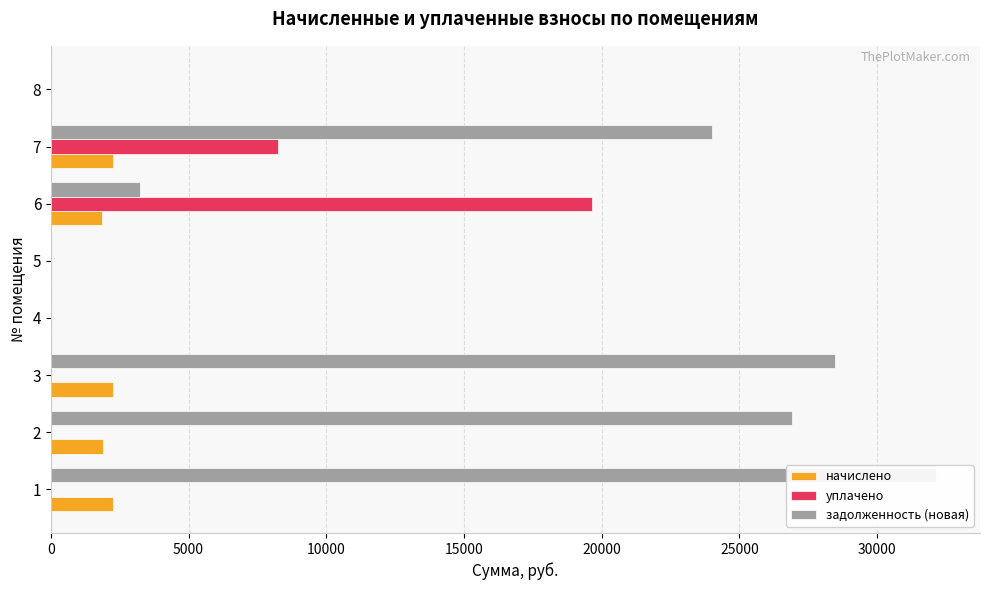

What are all the series names shown in the legend?

начислено, уплачено, задолженность (новая)